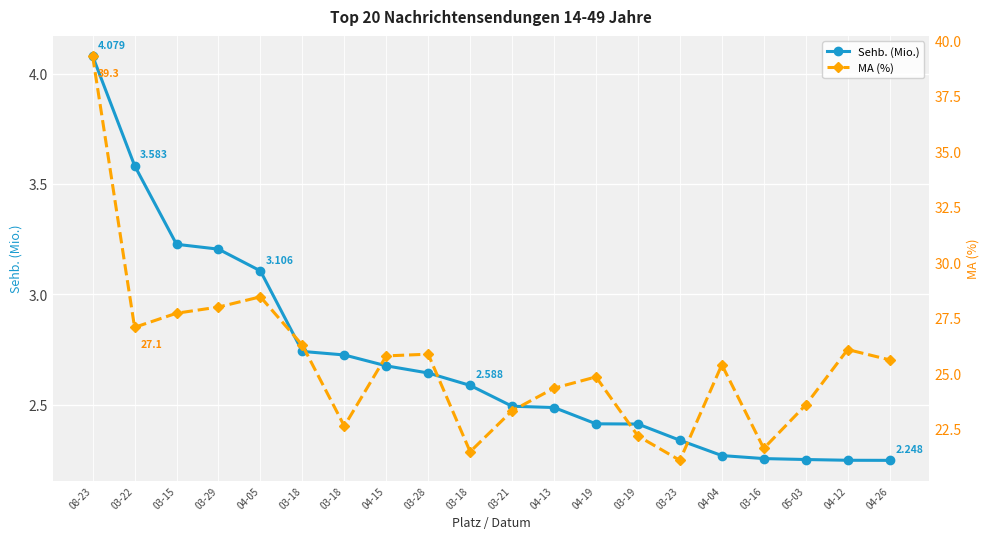

Between 03-15 and 03-18, which series saw the biggest shift?

MA (%)